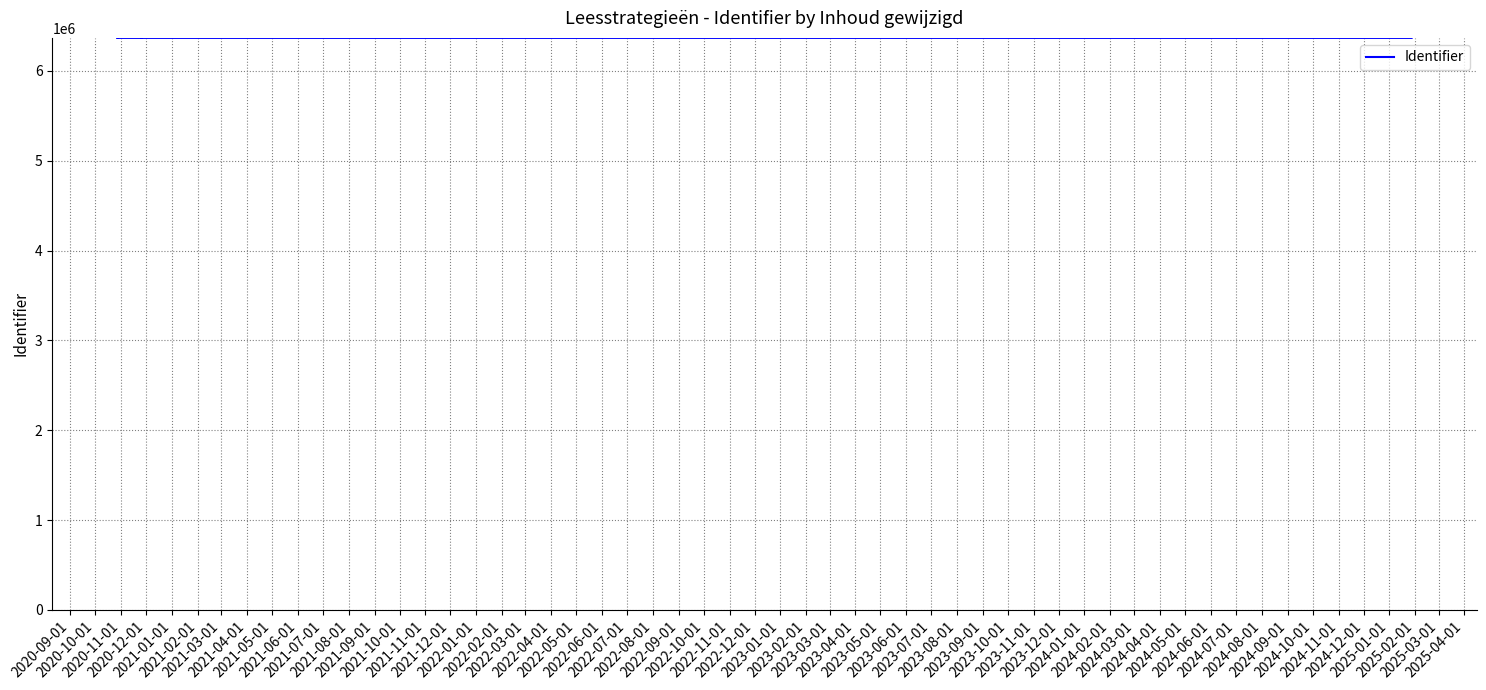

Count the number of data series in this chart.

1